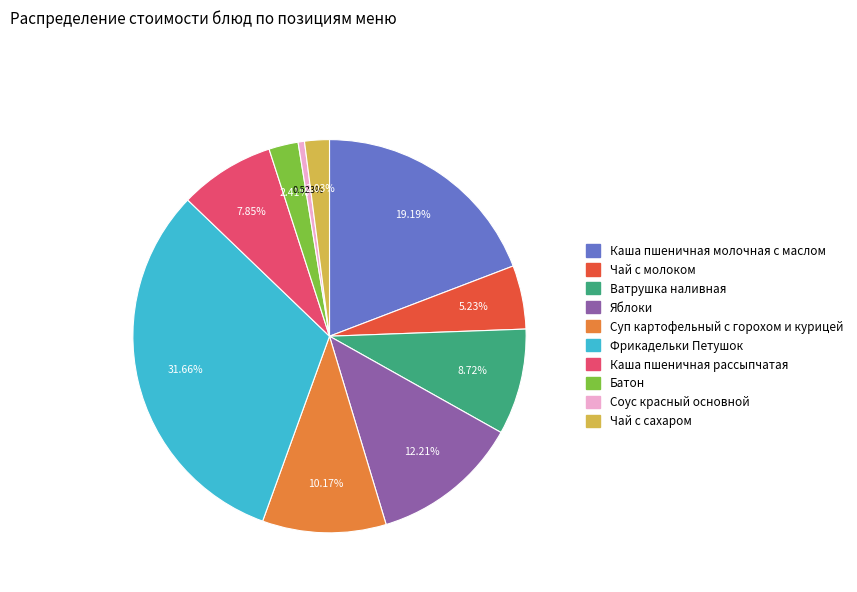

Does Чай с молоком represent more than half of the total?

No